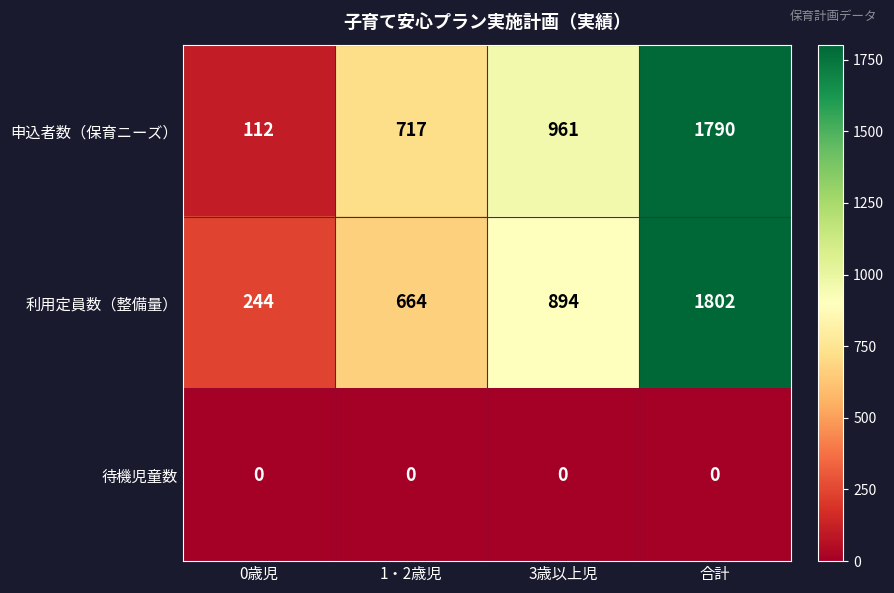

Reading left to right, list all the values displayed in this chart.

申込者数（保育ニーズ）: 0歳児=112	1・2歳児=717	3歳以上児=961	合計=1790
利用定員数（整備量）: 0歳児=244	1・2歳児=664	3歳以上児=894	合計=1802
待機児童数: 0歳児=0	1・2歳児=0	3歳以上児=0	合計=0